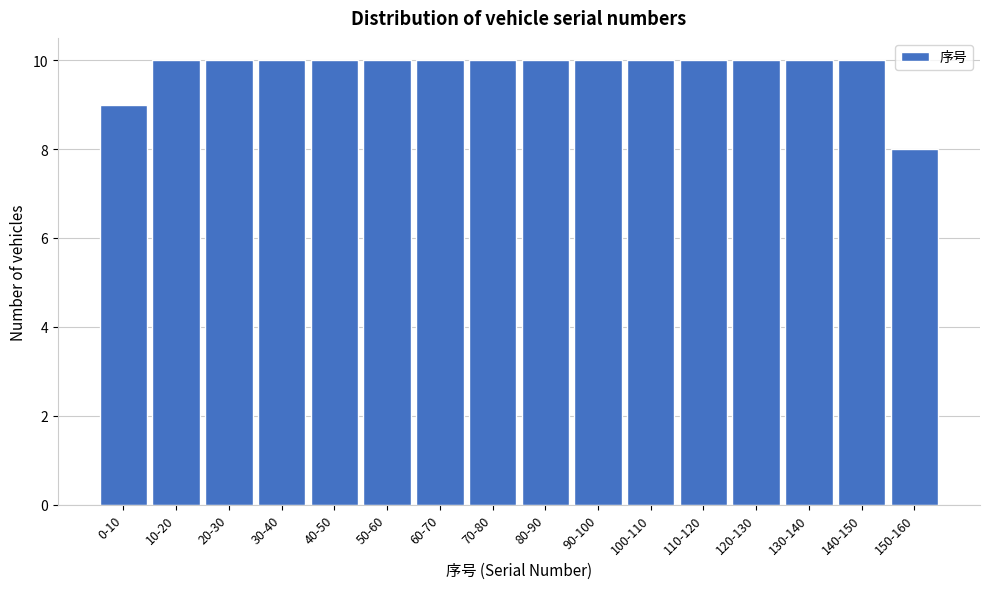

Reading left to right, list all the values displayed in this chart.

9	10	10	10	10	10	10	10	10	10	10	10	10	10	10	8